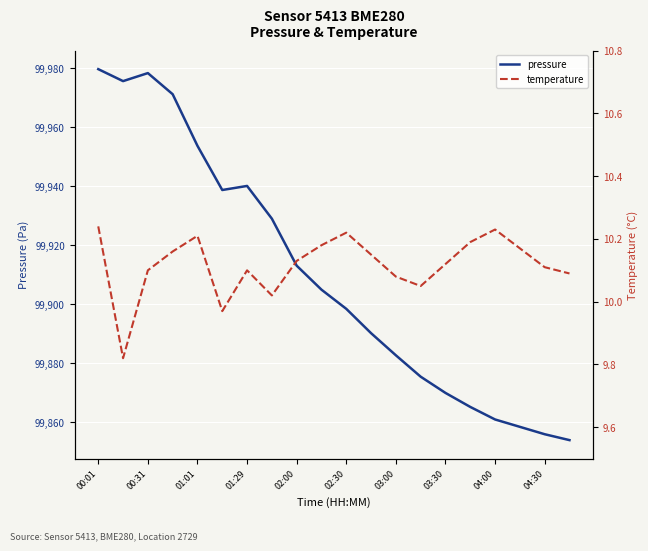

Does the chart display data point markers on the line(s)?

No